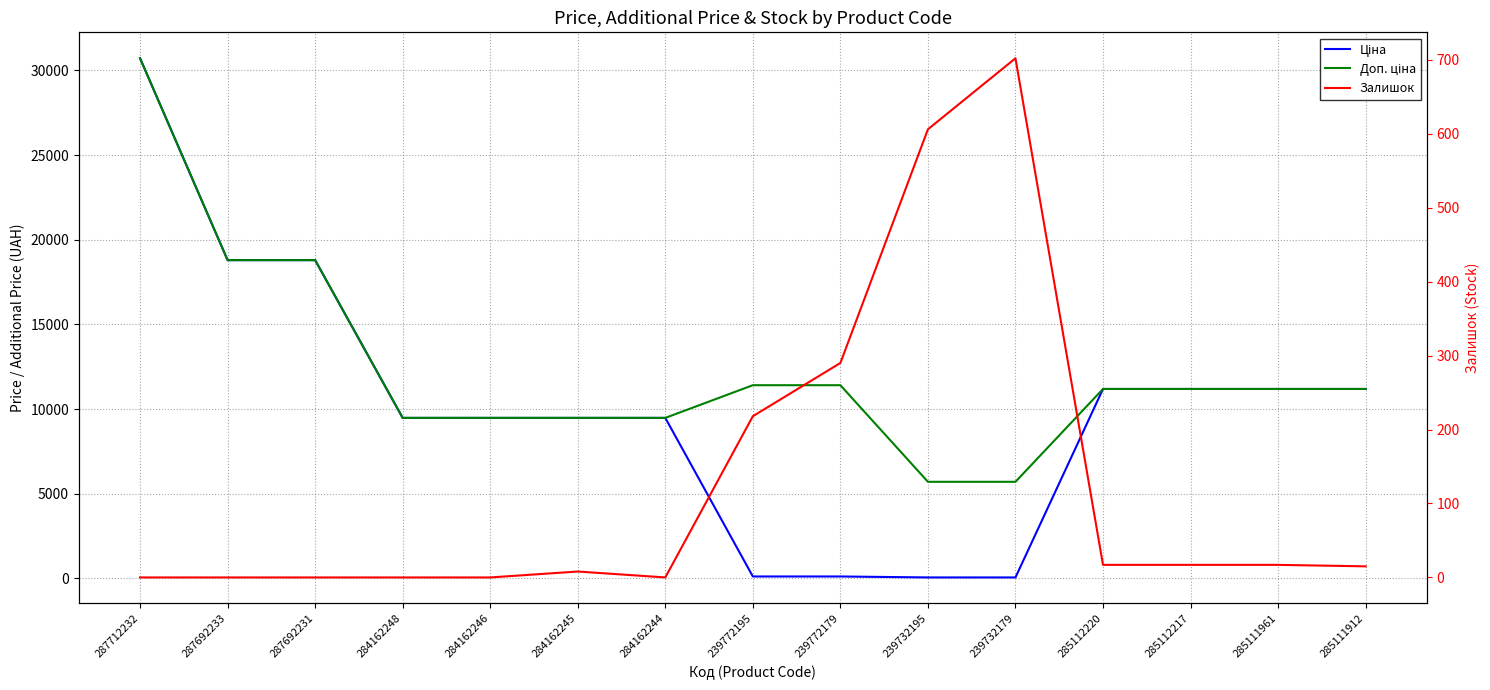

What is the label of the 15th point from the left?

285111912